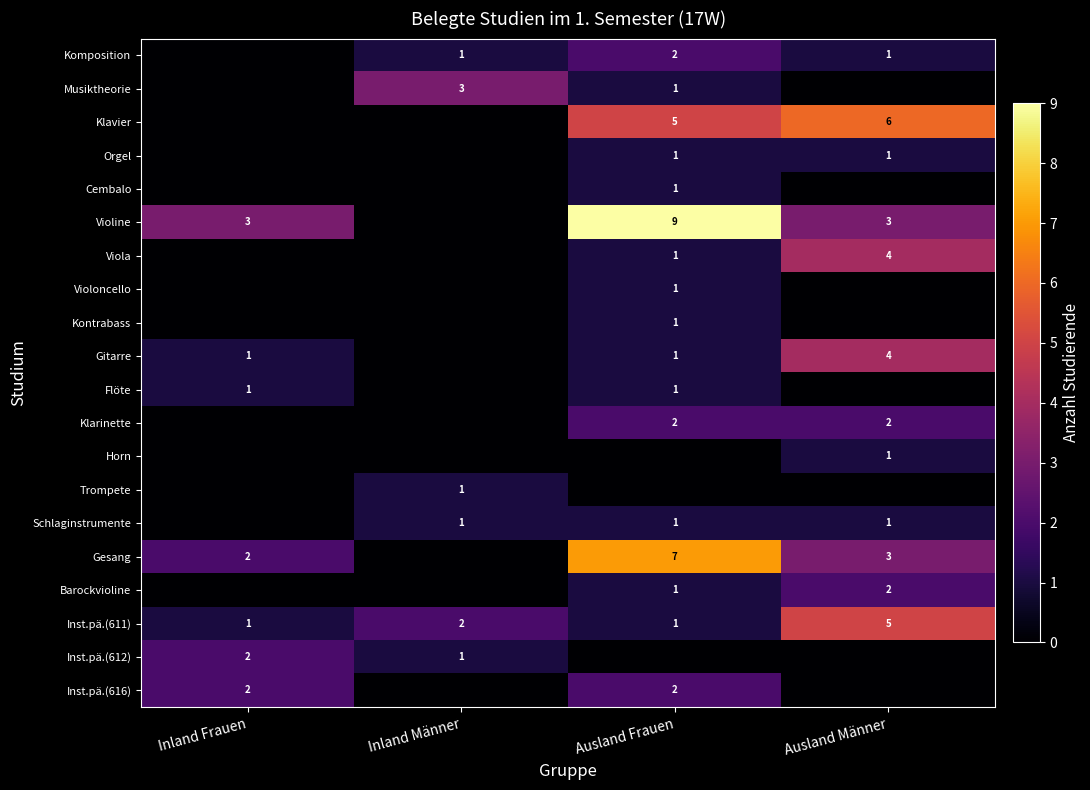

The Inst.pä.(611) series shows 1 at Ausland Frauen. True or false?

True